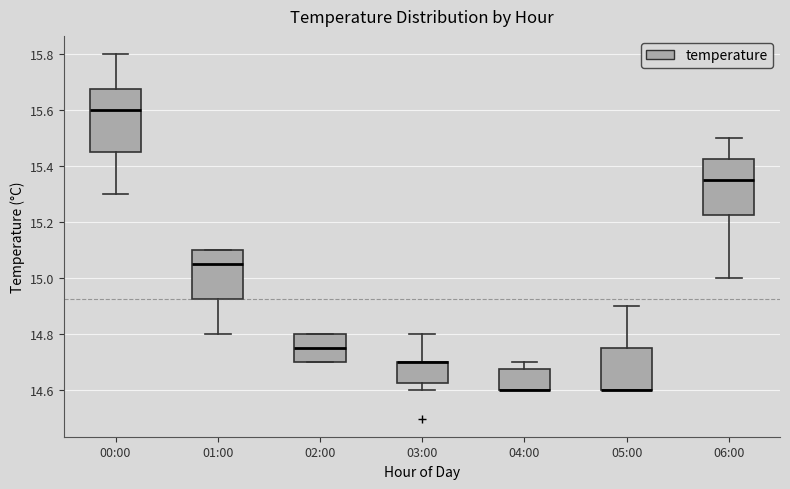

Comparing the boxes themselves (not the whiskers), which one is the tallest?

00:00